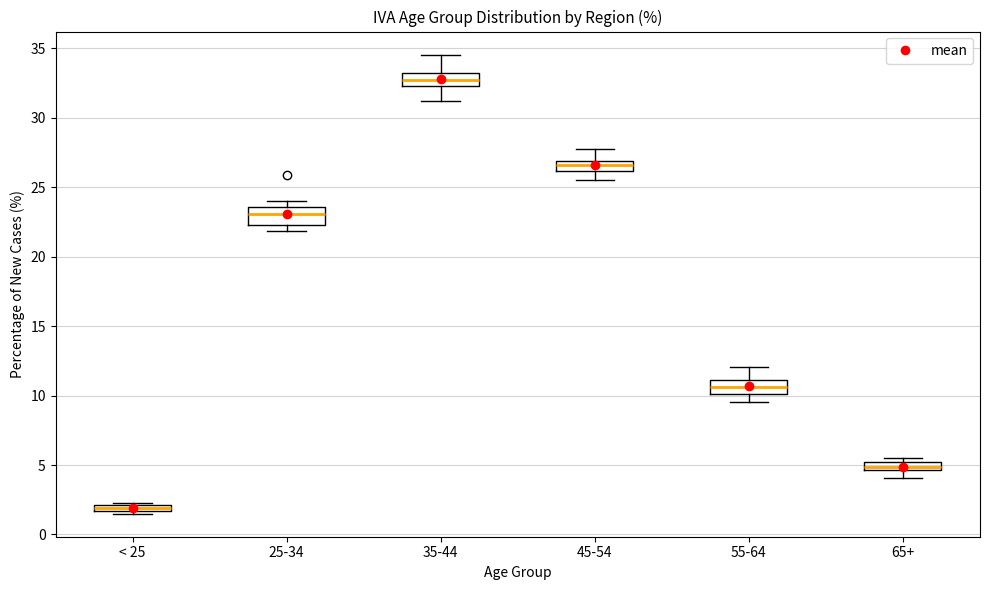

Where is the lower edge of the box for 25-34 on the y-axis? The values are not printed on the chart, so give them approximately, as read against the axis.

22.5